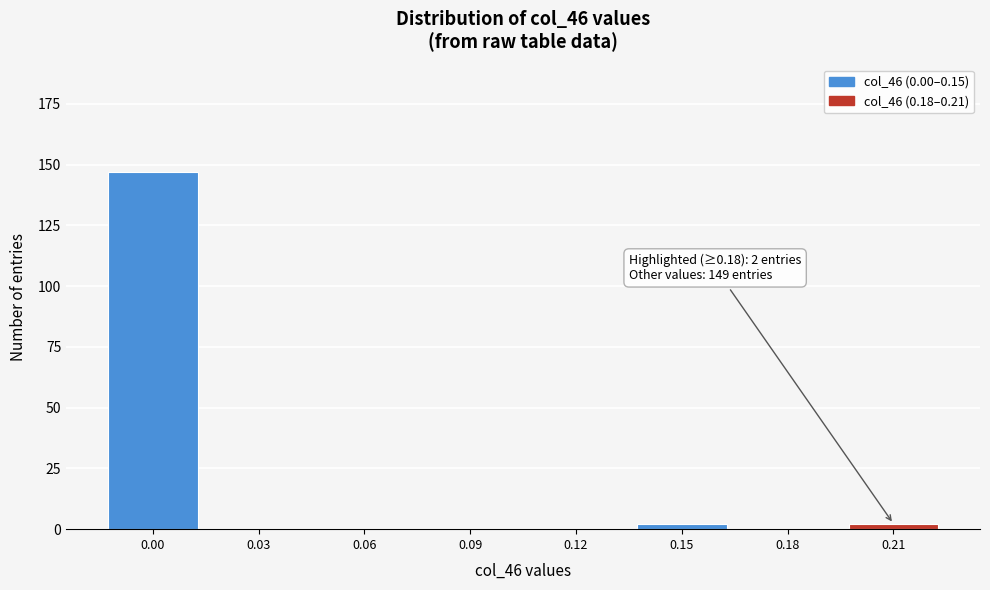

Reading right to left, what are all the values shown in this chart?

0.21=2	0.18=0	0.15=2	0.12=0	0.09=0	0.06=0	0.03=0	0.00=147